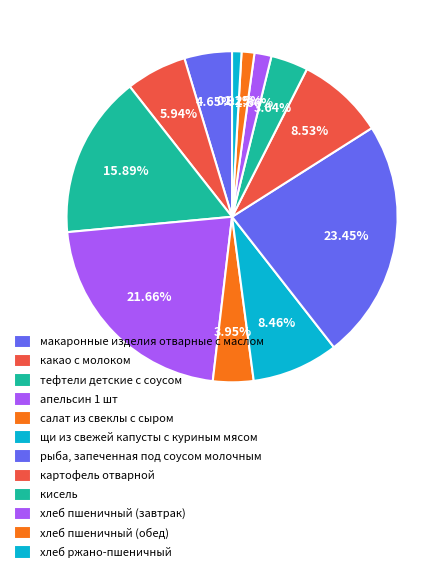

How many segments does this pie chart have?

12